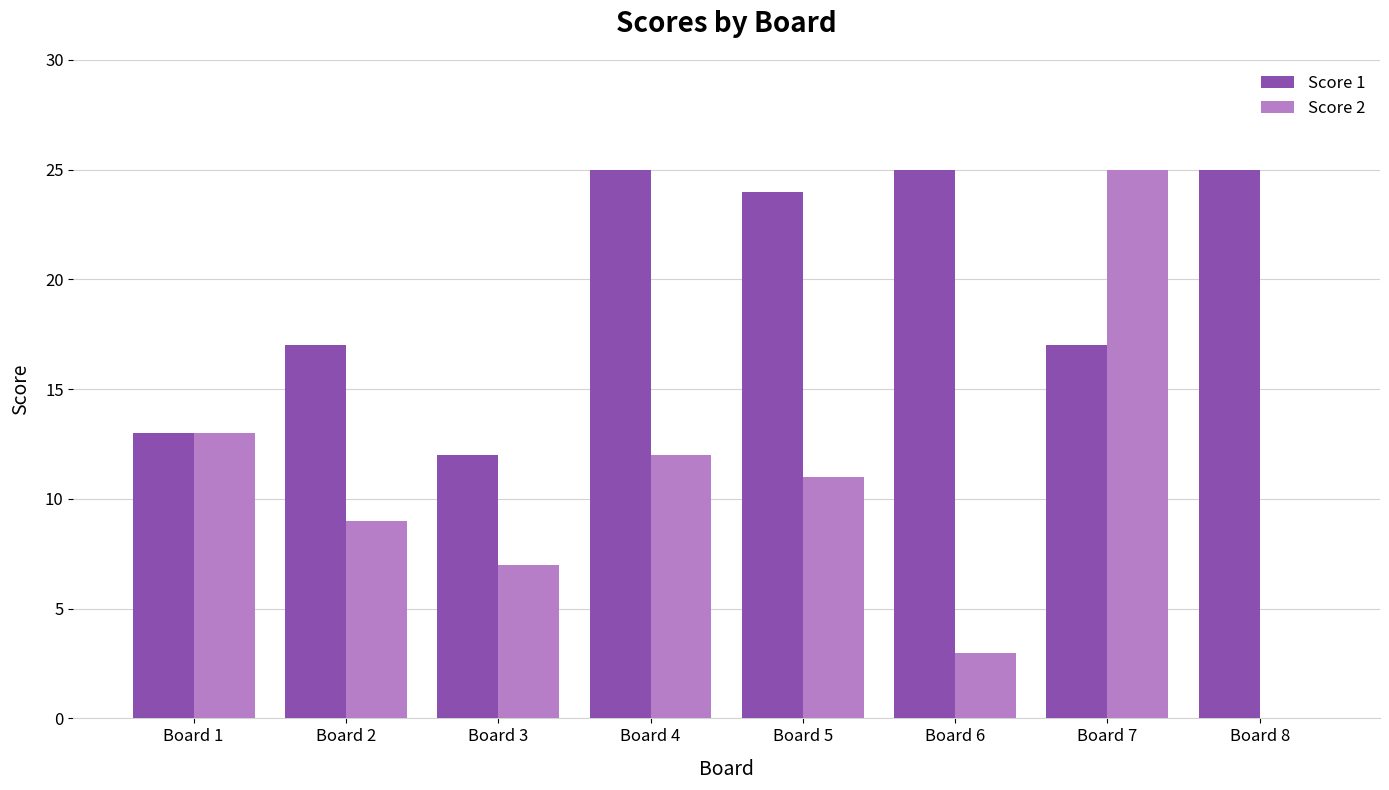

True or false: Score 1 has a value of 17 at Board 2.

True